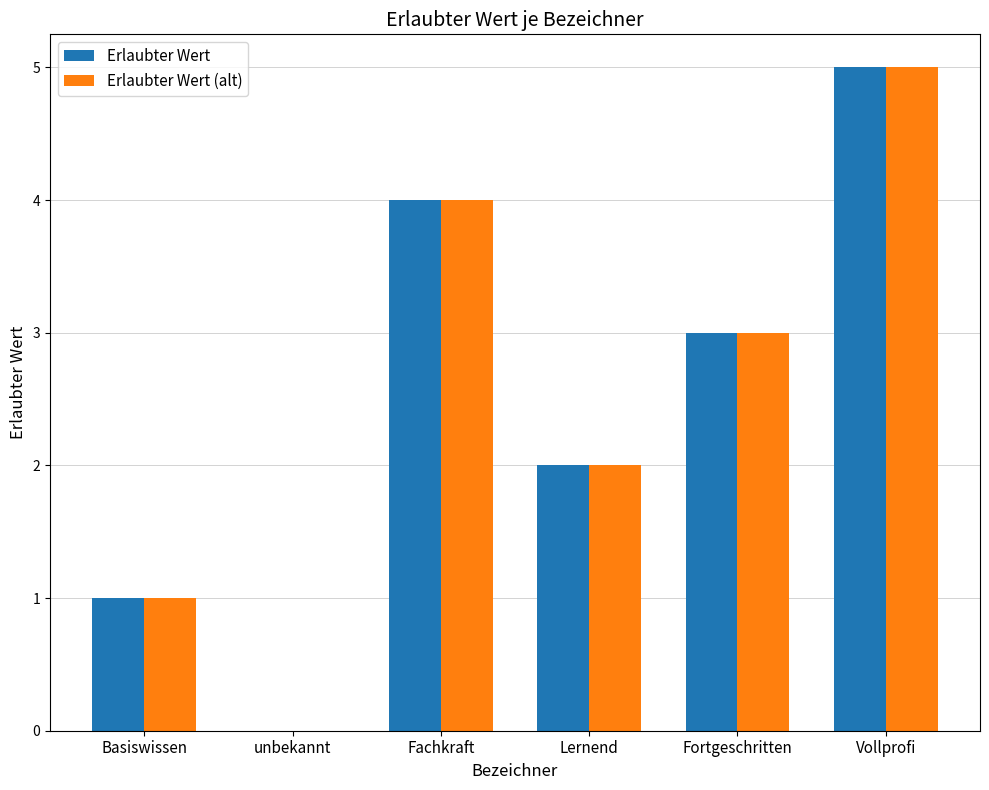

The value of Erlaubter Wert (alt) at Fachkraft is 1. True or false?

False